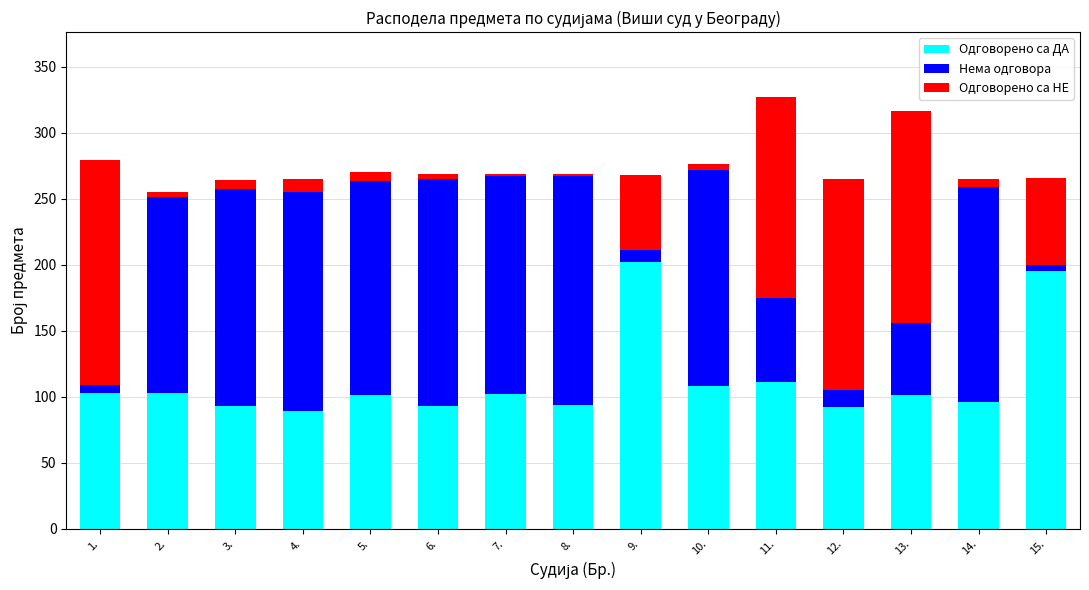

Does the chart contain any negative values?

No